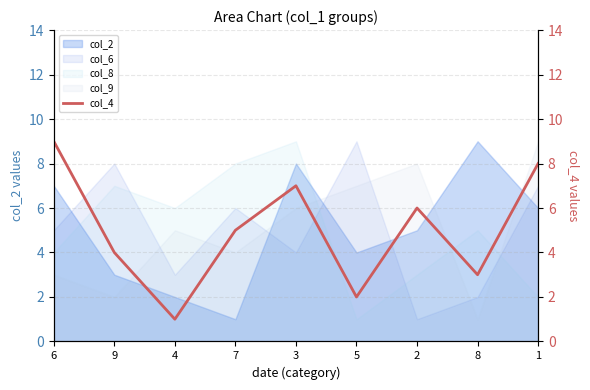

Reading left to right, what are all the values shown in this chart?

9	4	1	5	7	2	6	3	8